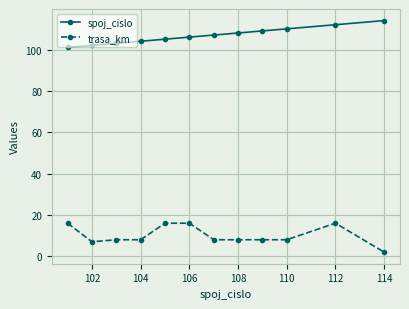

What is the difference between the second highest and minimum values in the trasa_km series?

14